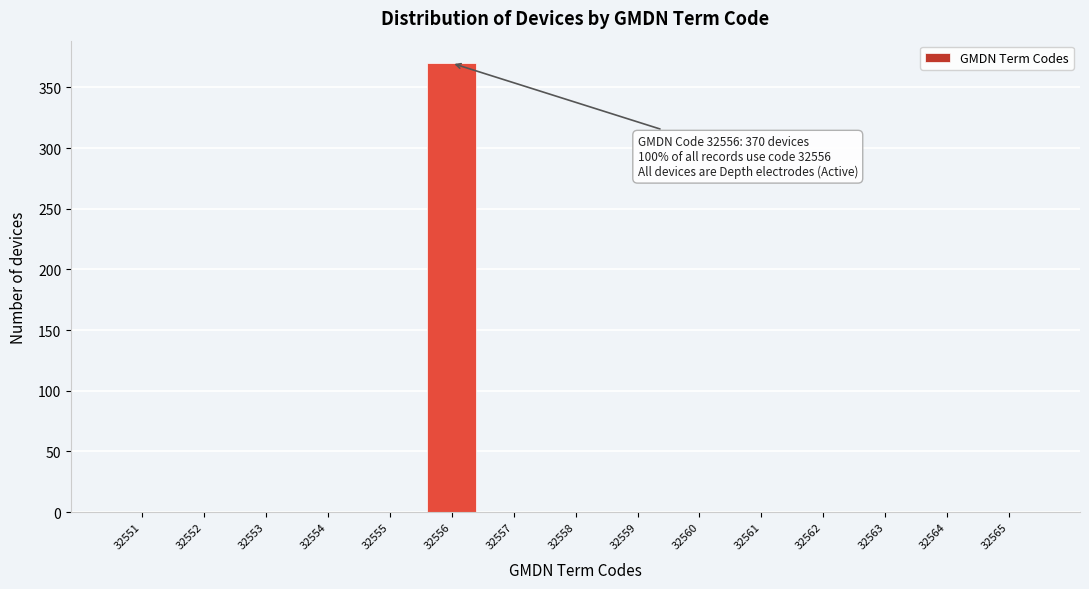

Reading left to right, list all the values displayed in this chart.

32551=0	32552=0	32553=0	32554=0	32555=0	32556=370	32557=0	32558=0	32559=0	32560=0	32561=0	32562=0	32563=0	32564=0	32565=0